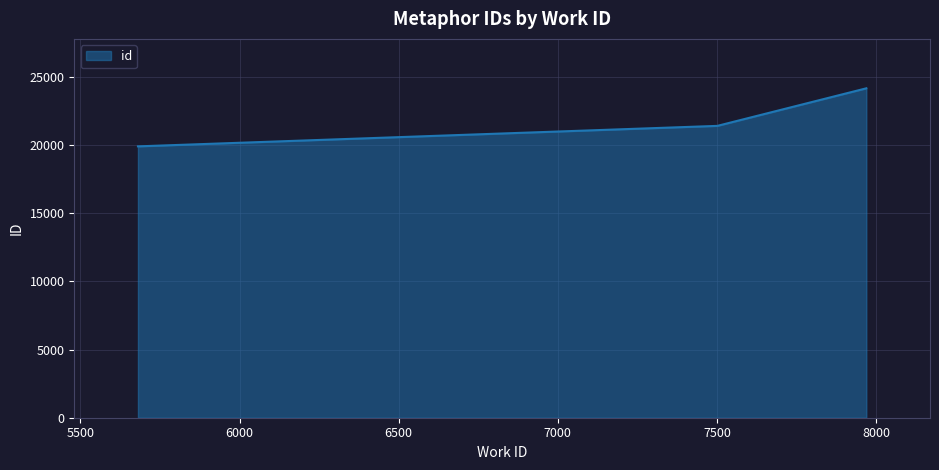

What is the minimum value shown in the chart?

19915